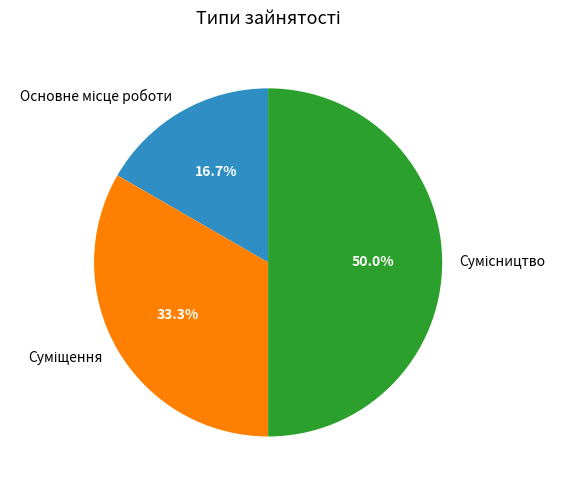

How many slices are in this pie chart?

3